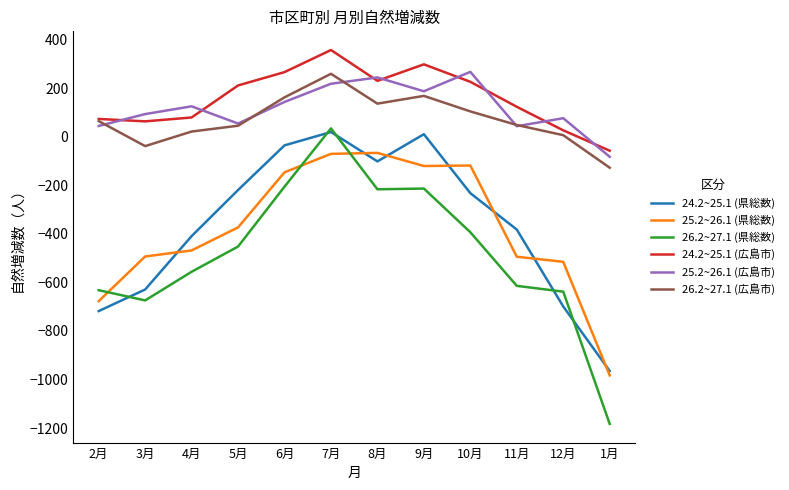

Between which two adjacent categories do 24.2~25.1 (県総数) and 25.2~26.1 (県総数) first intersect?

3月 and 4月